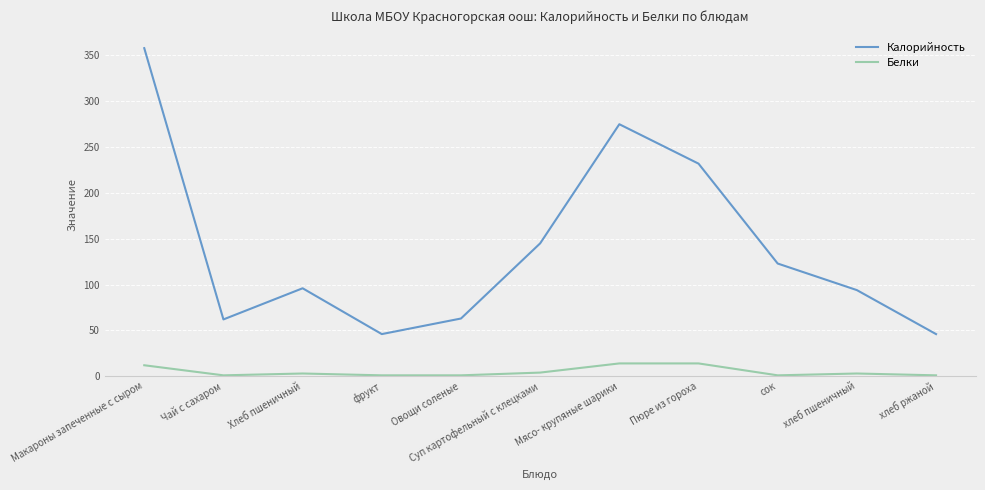

Count the number of data series in this chart.

2